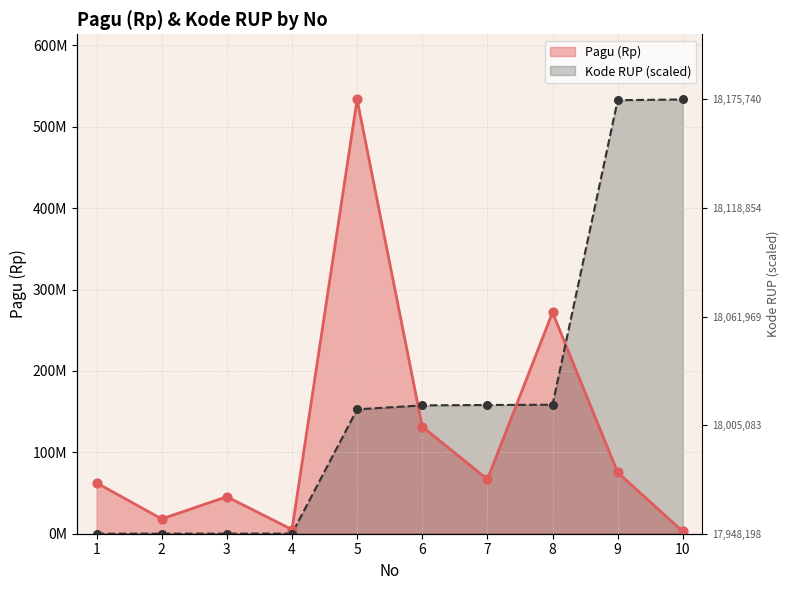

Which series has the widest spread of Y values?

Kode RUP